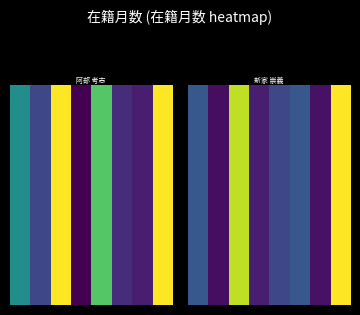

What is the sum of the values at 1 and 6?

27